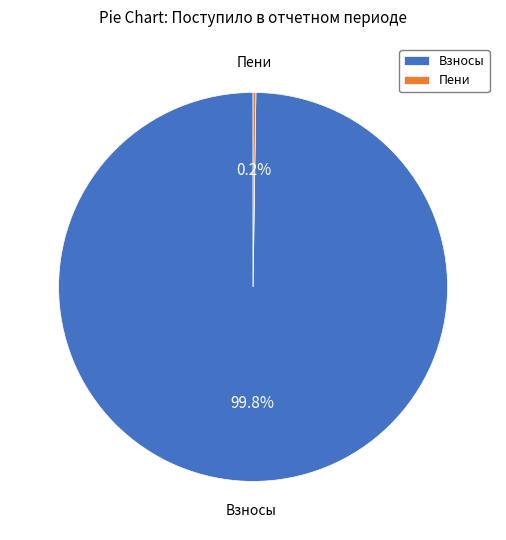

Which slice represents more than half of the pie?

Взносы